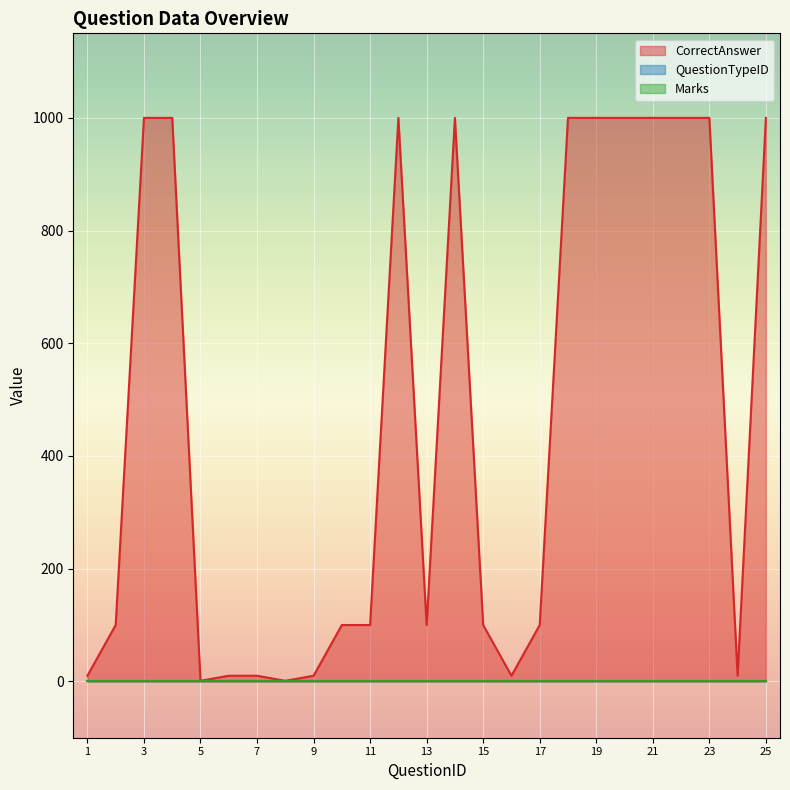

What value does the QuestionTypeID series have at 2?

1